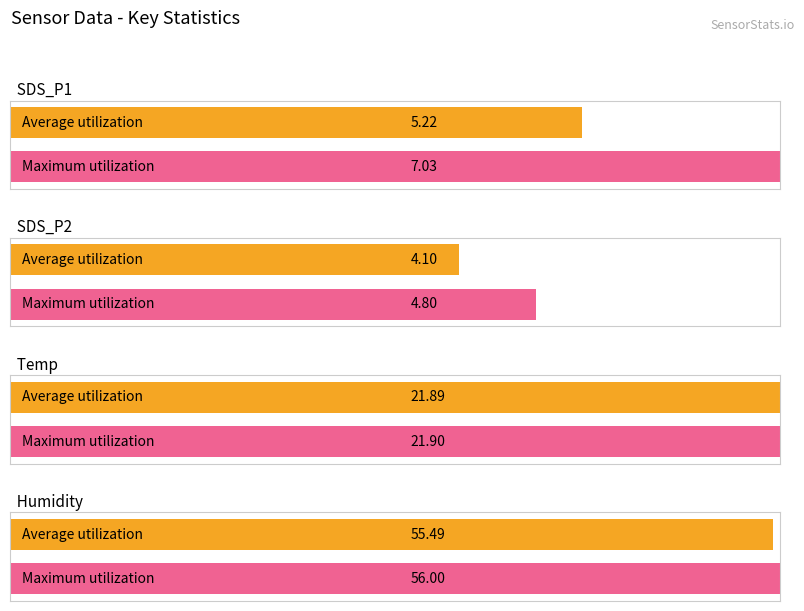

True or false: Humidity has a value of 56.0 at 03:03.

True